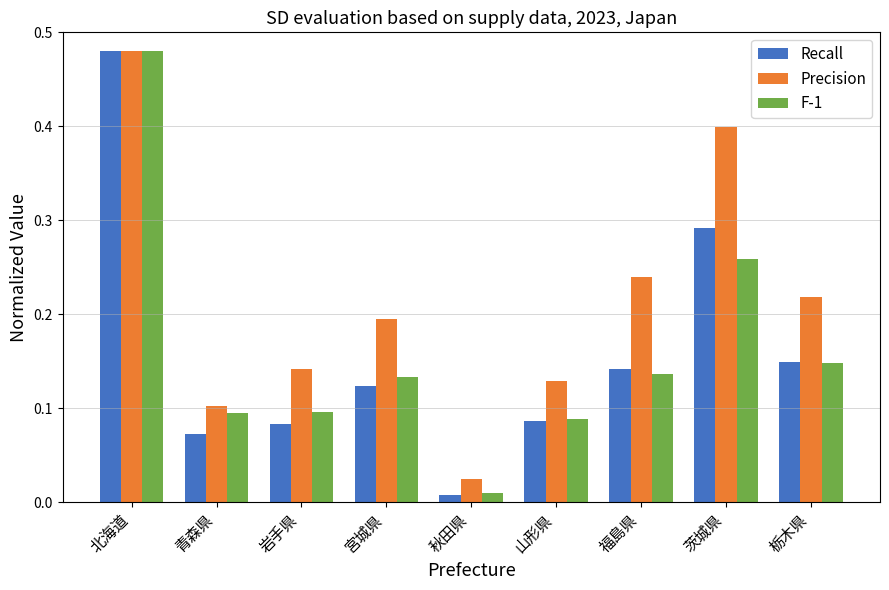

What are all the series names shown in the legend?

Recall, Precision, F-1